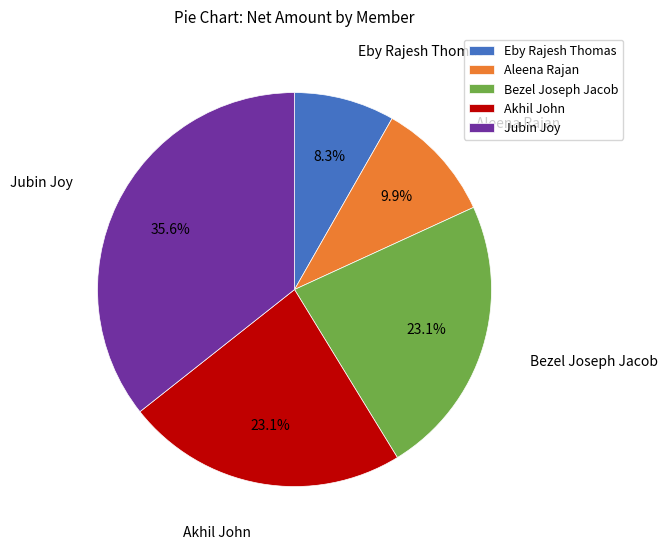

The Aleena Rajan slice represents 10% of the pie. True or false?

True